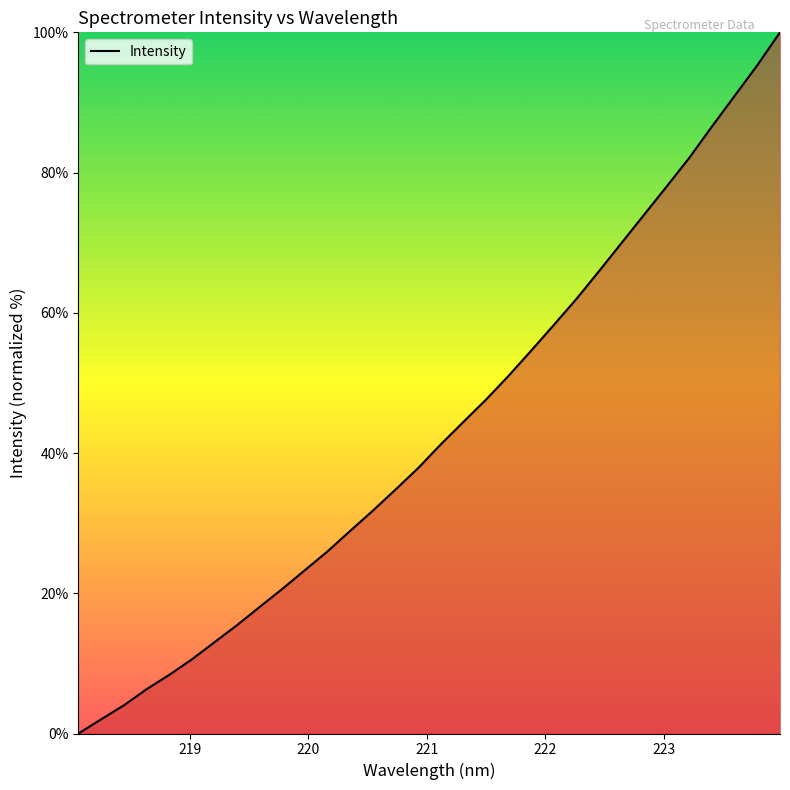

How many lines are shown in the chart?

1